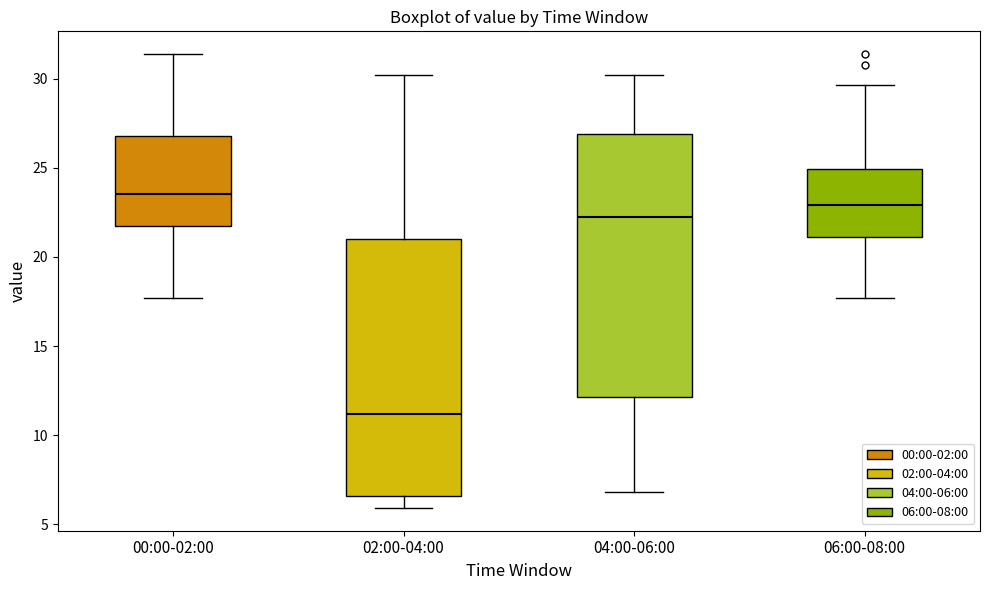

Where is the upper edge of the box for 02:00-04:00 on the y-axis? The values are not printed on the chart, so give them approximately, as read against the axis.

21.0